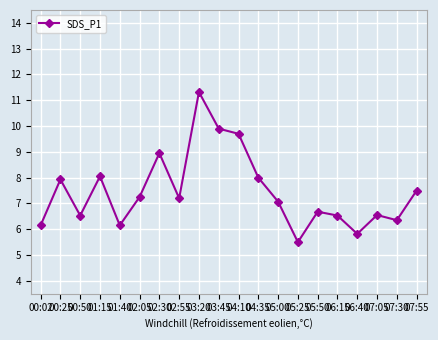

What is the value of the 3rd point from the left?

6.5